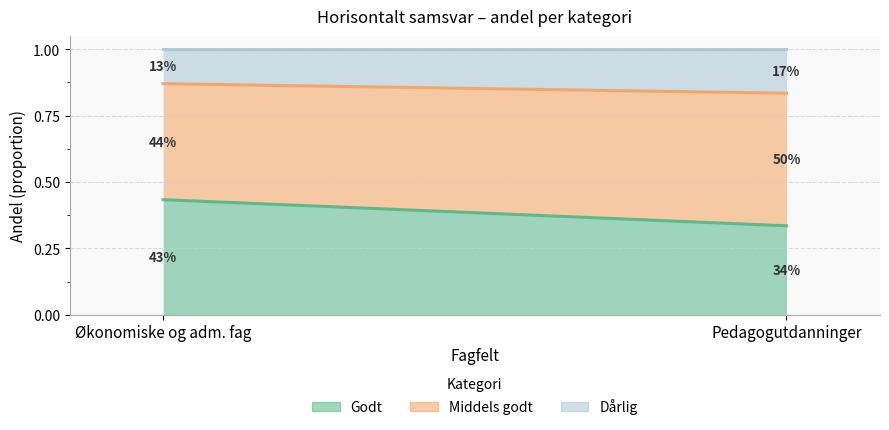

What is the label of the 2nd point from the right?

Økonomiske og adm. fag